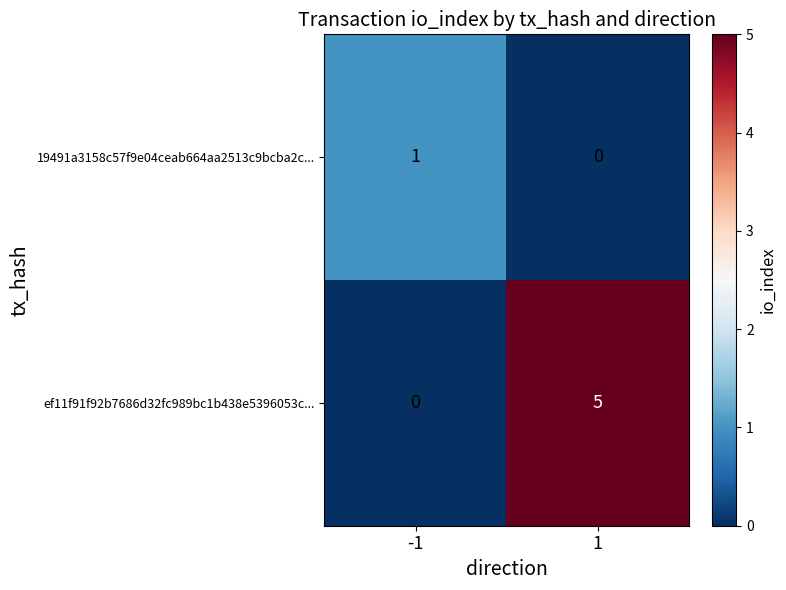

List the series in order of their overall mean, highest first.

ef11f91f92b7686d32fc989bc1b438e5396053c..., 19491a3158c57f9e04ceab664aa2513c9bcba2c...